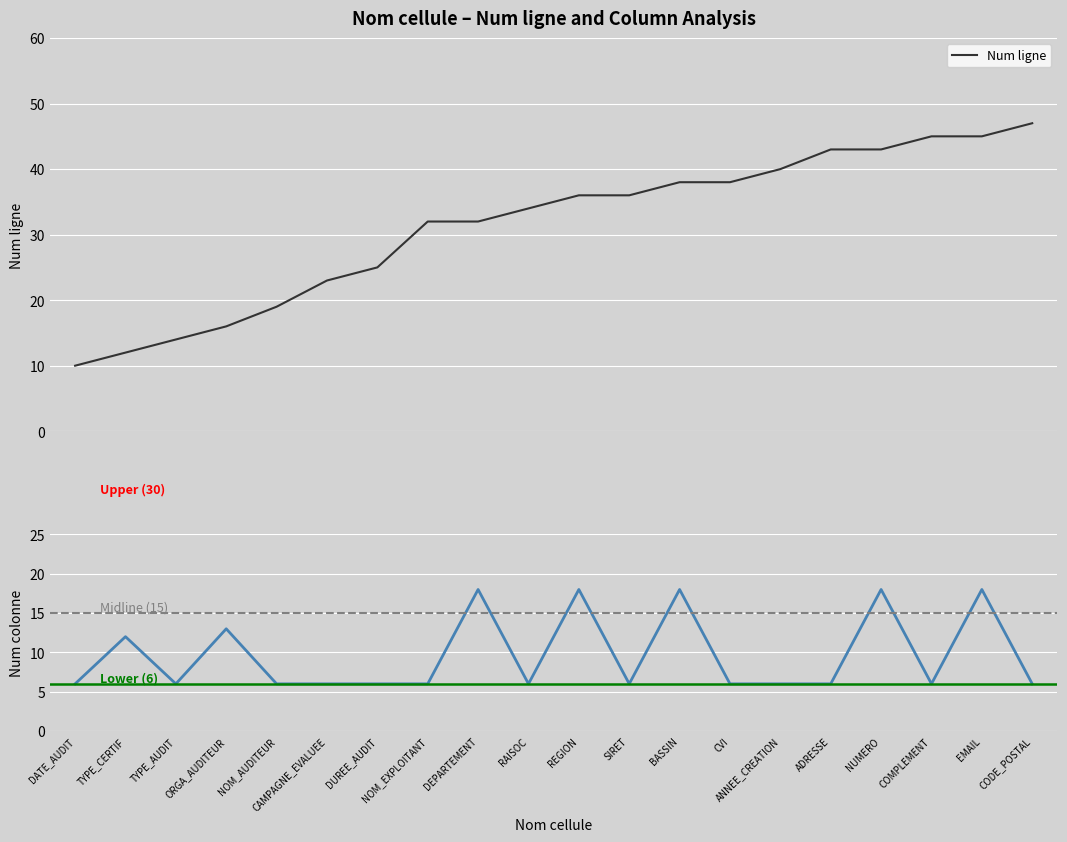

Which has a higher value, DATE_AUDIT or BASSIN?

BASSIN